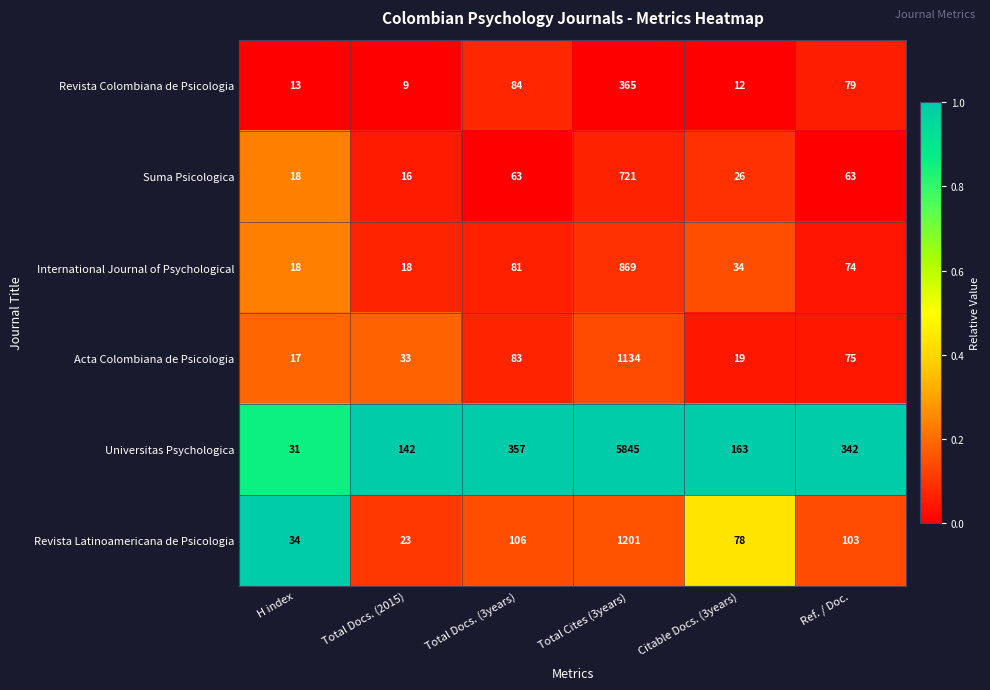

Which category has the highest value across all series?

Total Cites (3years)